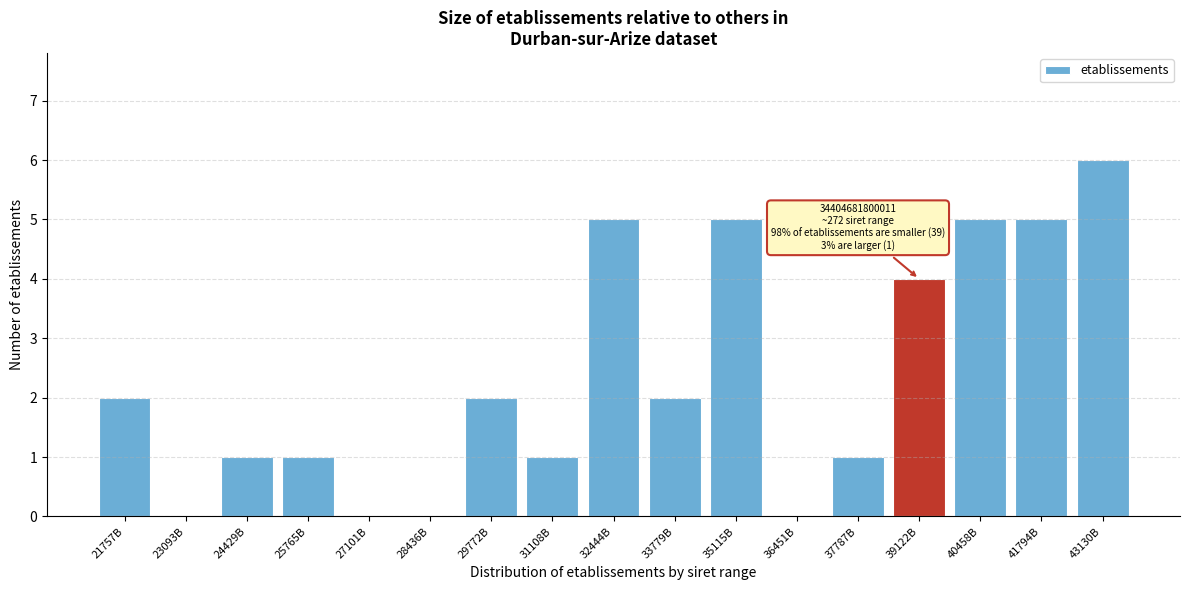

Reading left to right, extract all data points from this chart.

21757B=2	23093B=0	24429B=1	25765B=1	27101B=0	28436B=0	29772B=2	31108B=1	32444B=5	33779B=2	35115B=5	36451B=0	37787B=1	39122B=4	40458B=5	41794B=5	43130B=6